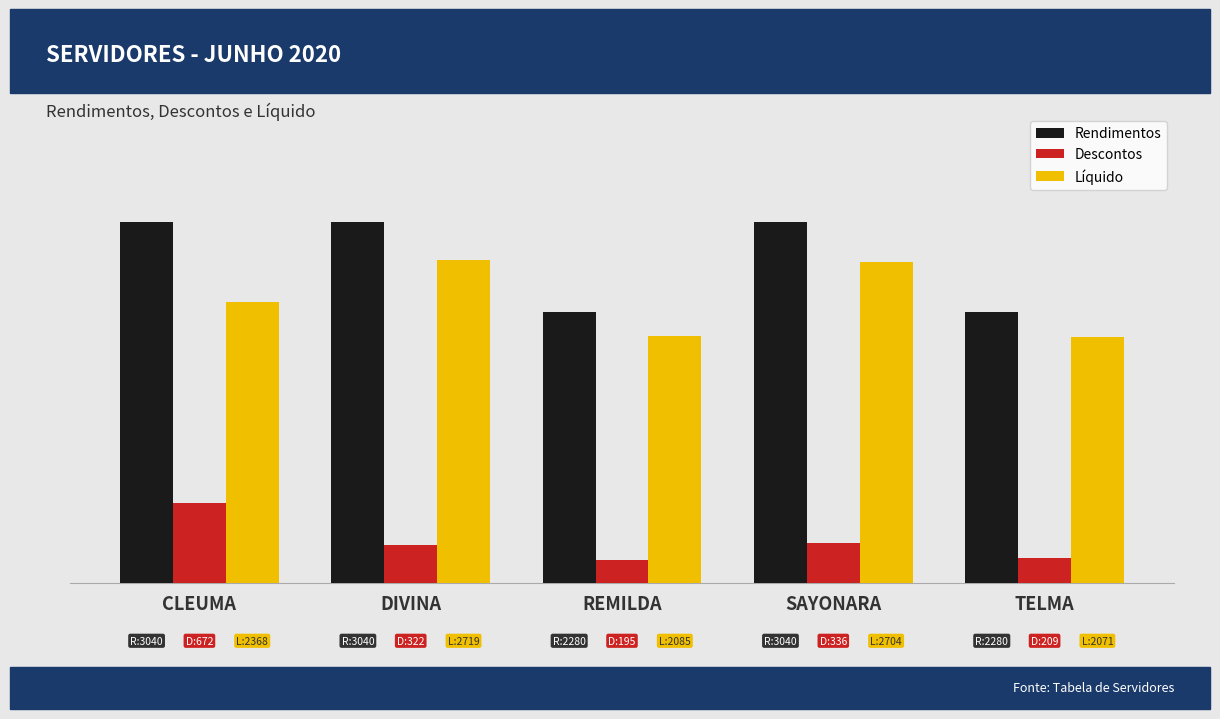

Are the bars horizontal?

No